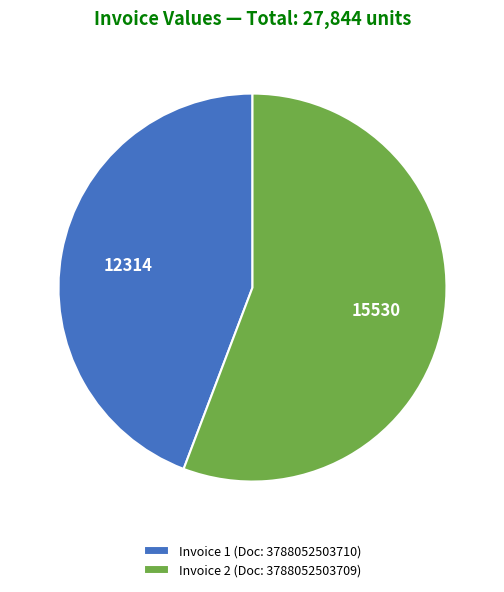

Combined, do Invoice 1 (Doc: 3788052503710) and Invoice 2 (Doc: 3788052503709) account for over 50%?

Yes